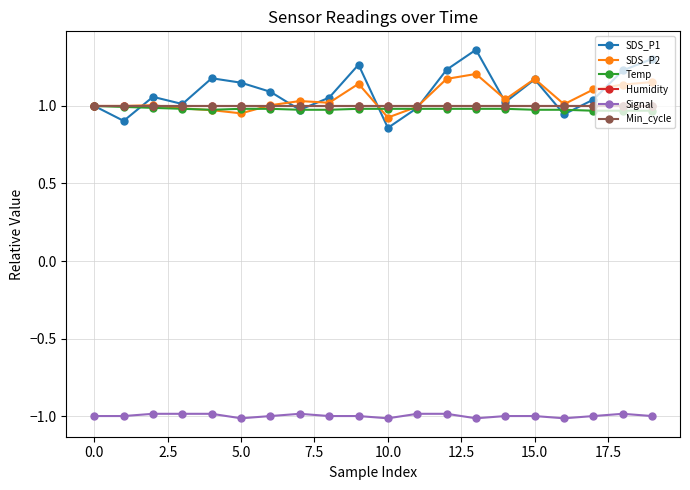

Is this an area chart (filled region under the line)?

No